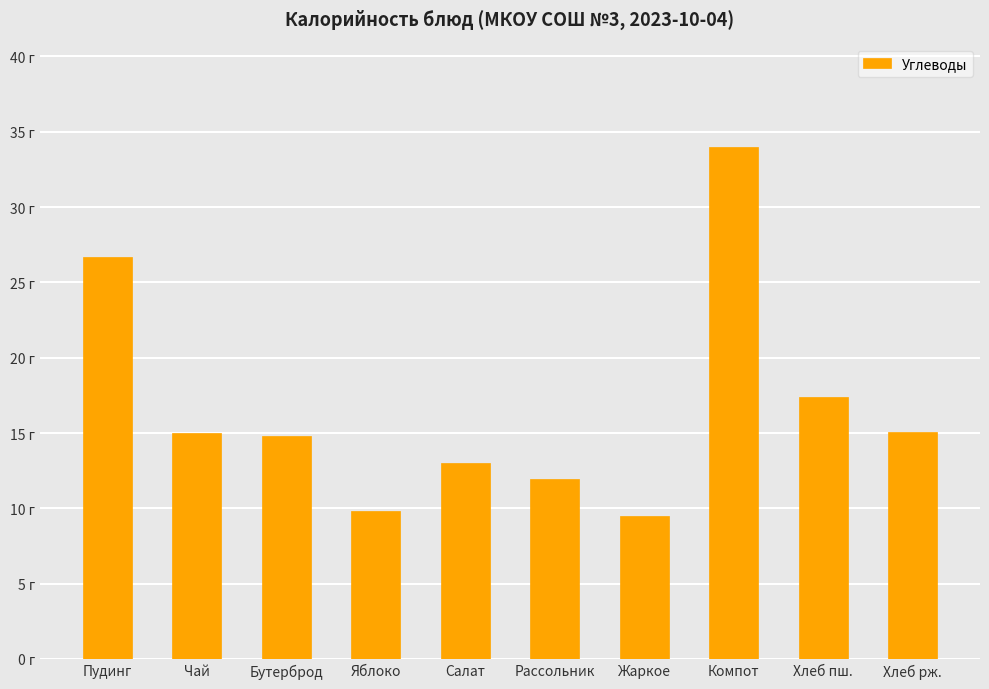

Between Салат and Бутерброд, which is larger?

Бутерброд